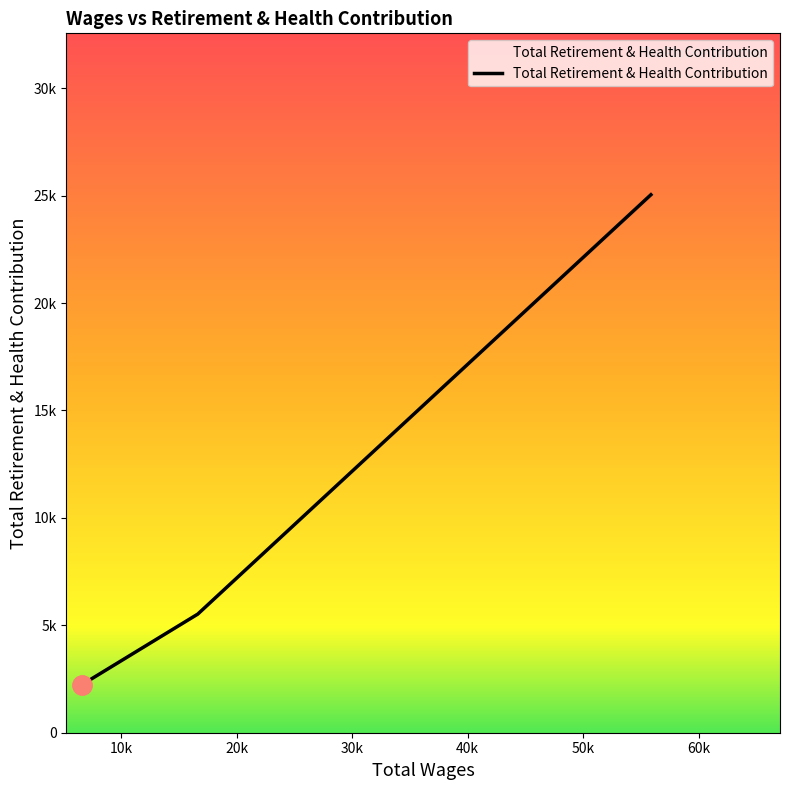

List the labels in order of value, smallest first.

6595.0, 16643.0, 55862.0